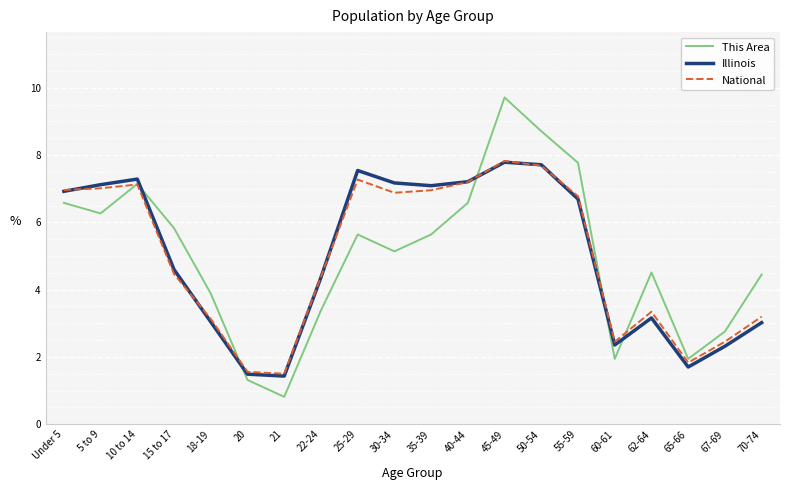

Does the chart display data point markers on the line(s)?

No